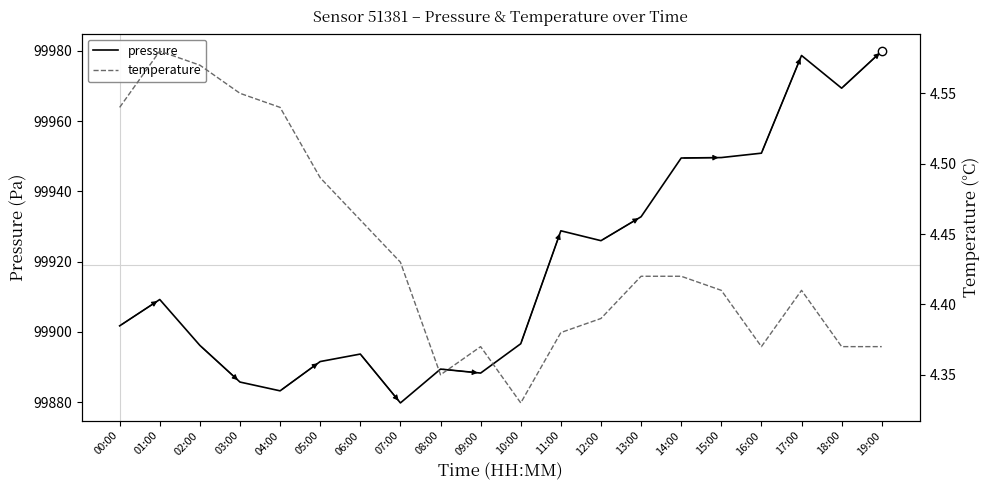

What is the spread (max minus min) of values at 04:00?

99878.7